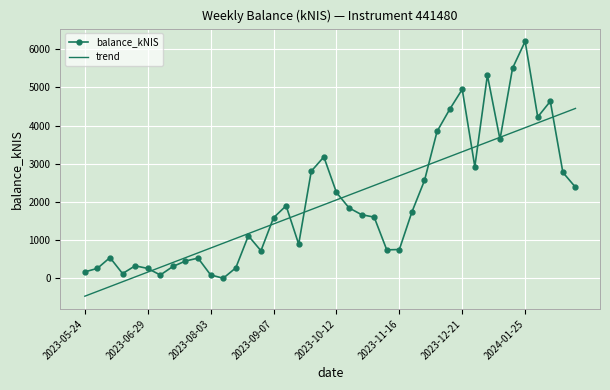

True or false: balance_kNIS and trend cross at least once.

True